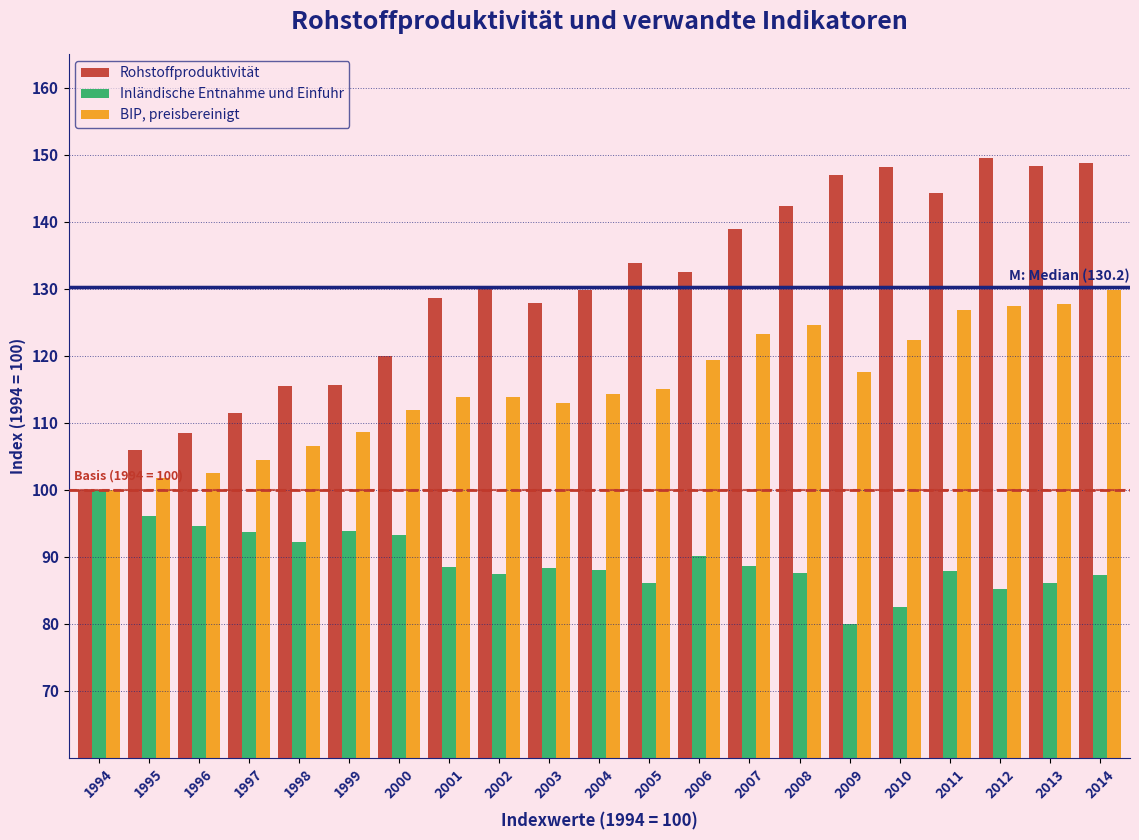

Which series has the largest total across all categories?

Rohstoffproduktivität